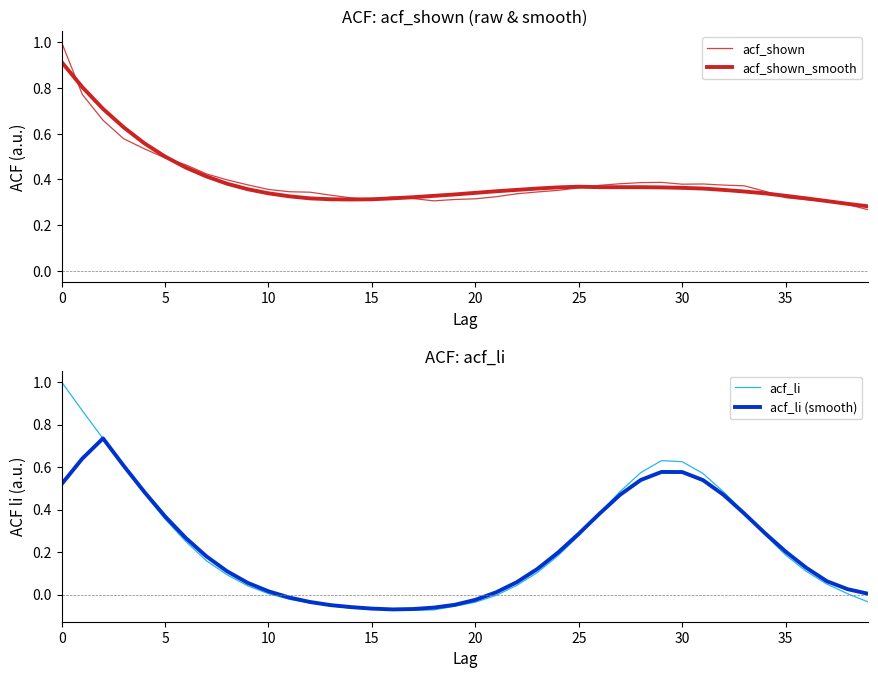

At how many categories does at least one series exceed 0?

40